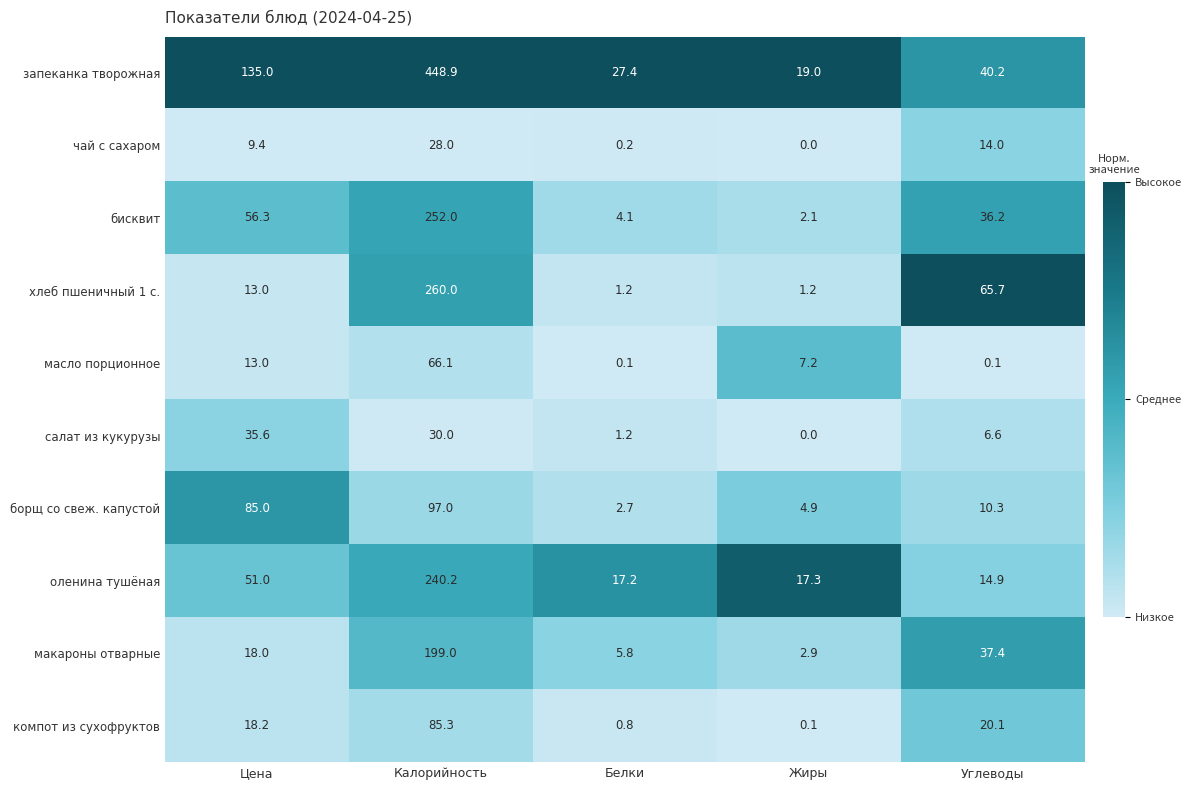

At which category is the sum across all series the highest?

Калорийность